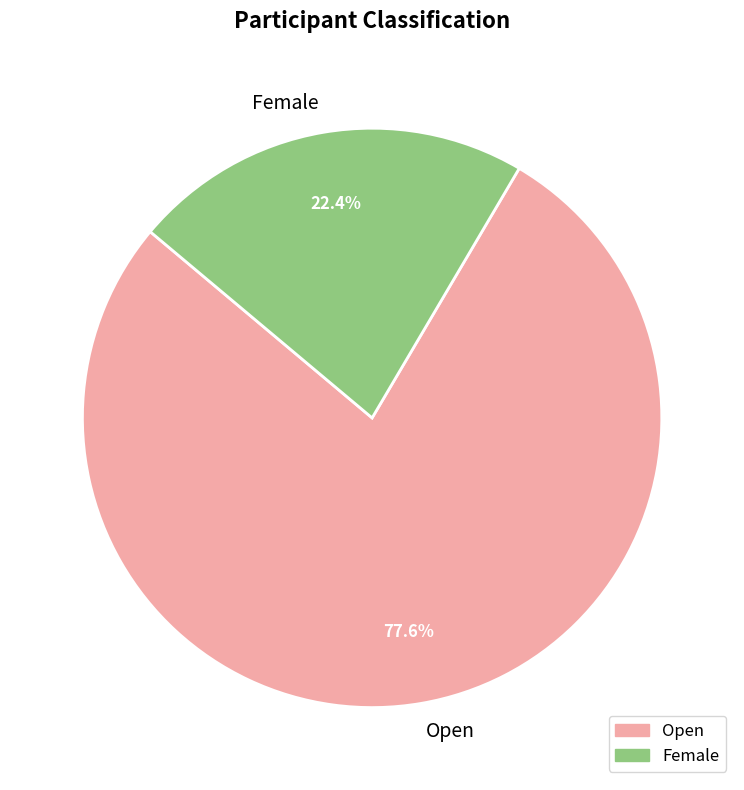

Count the number of slices in the pie.

2